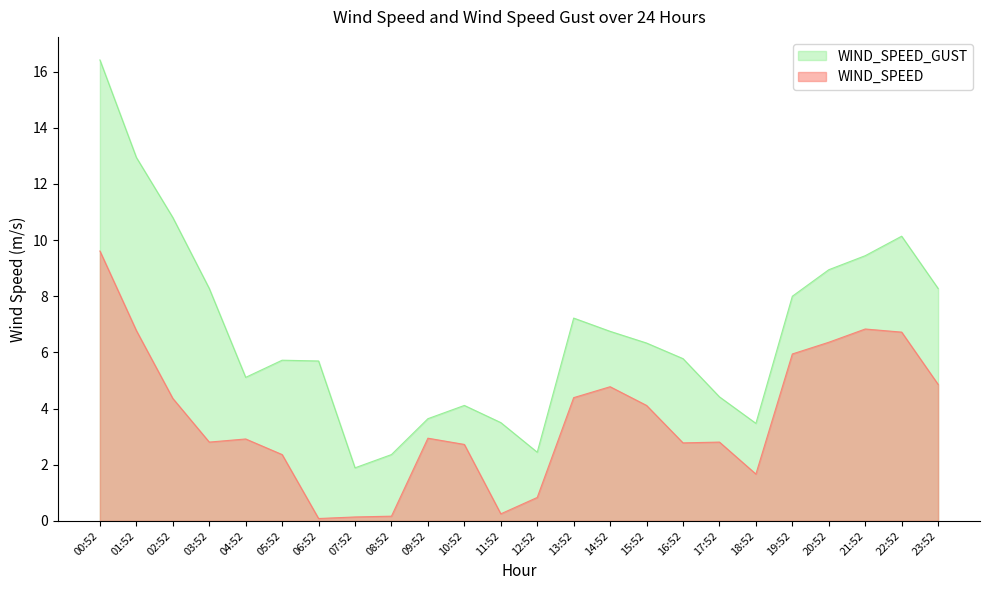

The value of WIND_SPEED_GUST at 18:52 is 4.9. True or false?

False